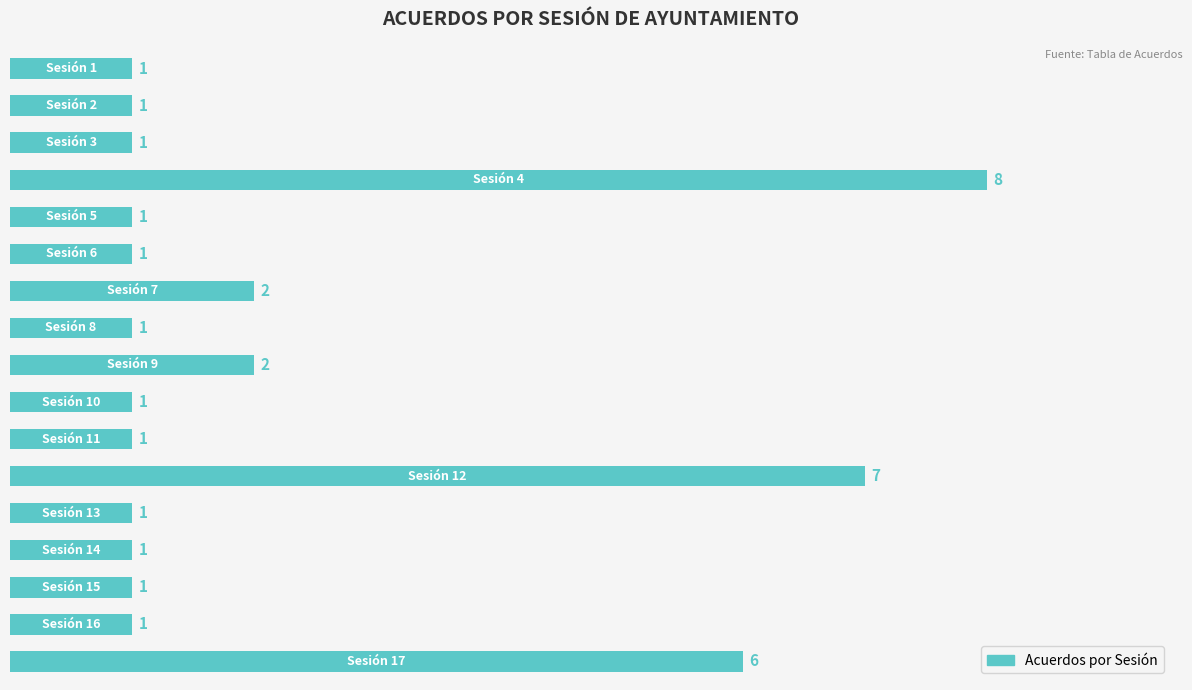

How many values are between 1 and 2?

14